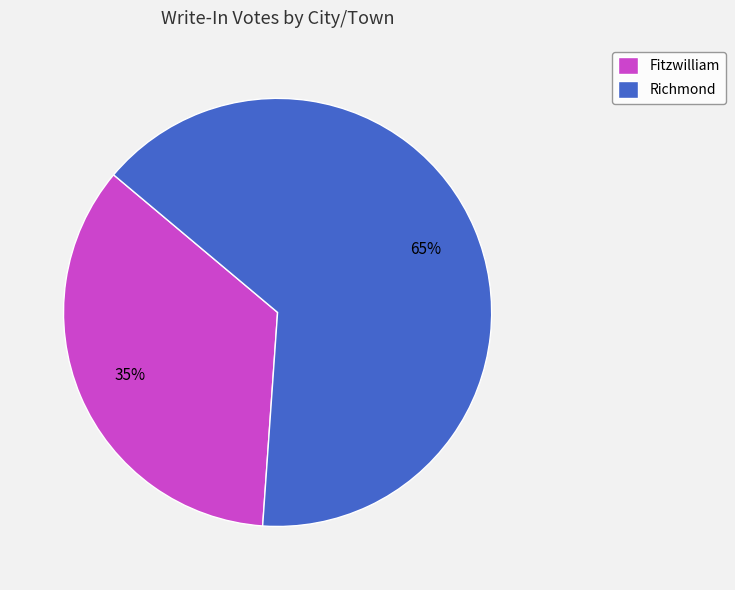

How many segments does this pie chart have?

2